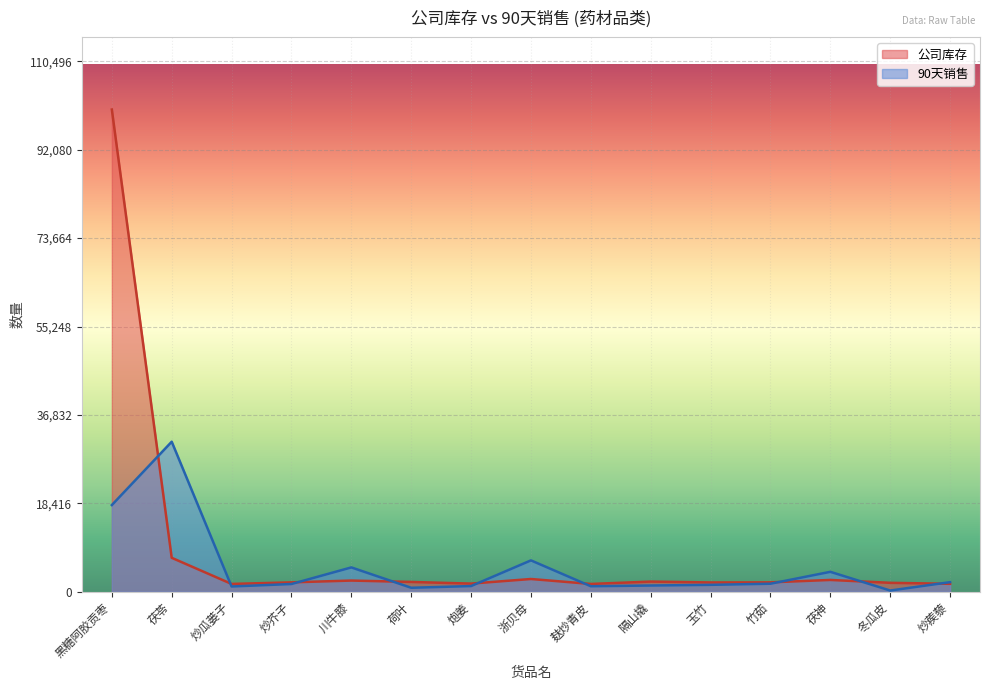

What is the label of the 1st point from the left?

黑糖阿胶贡枣